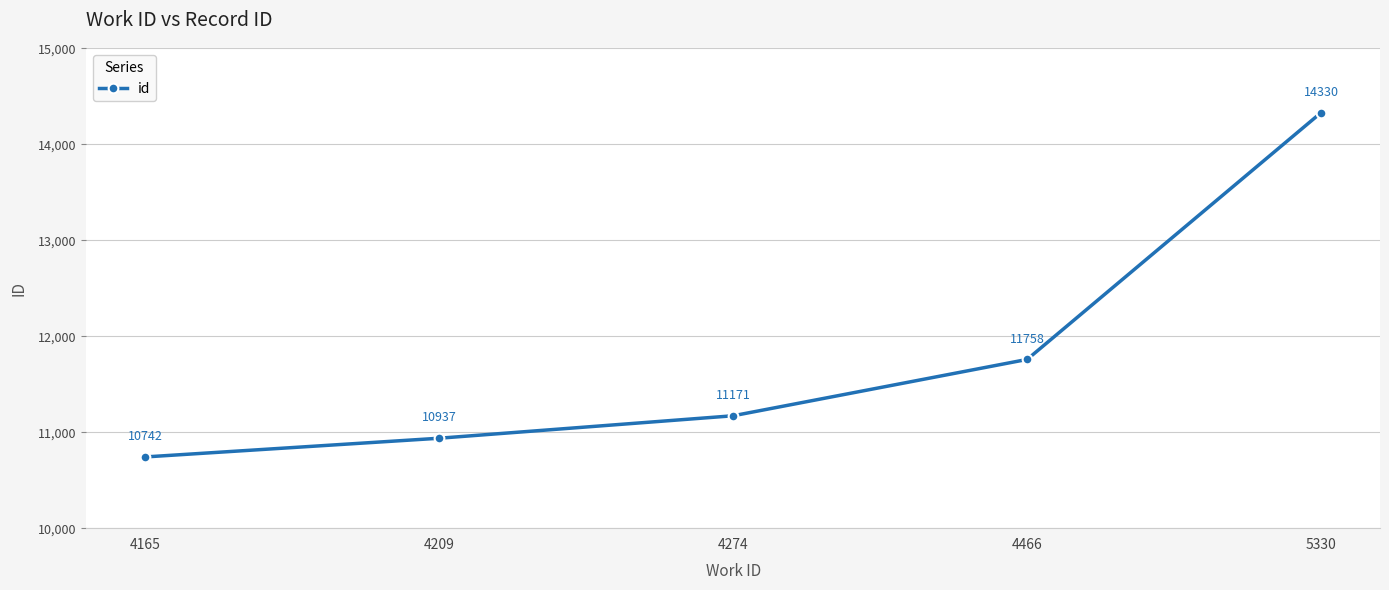

At which category does the chart reach its minimum across all series?

4165